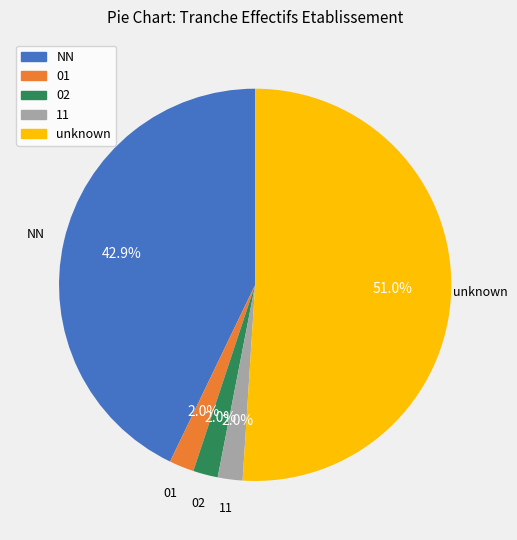

Is there any slice that represents more than half of the pie?

Yes